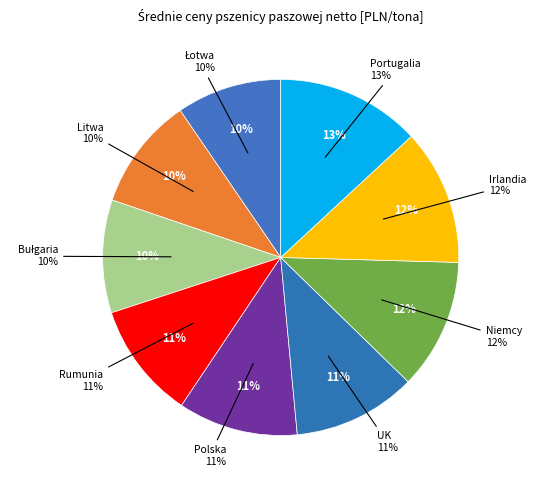

What percentage is NOT represented by Niemcy?

88.1%